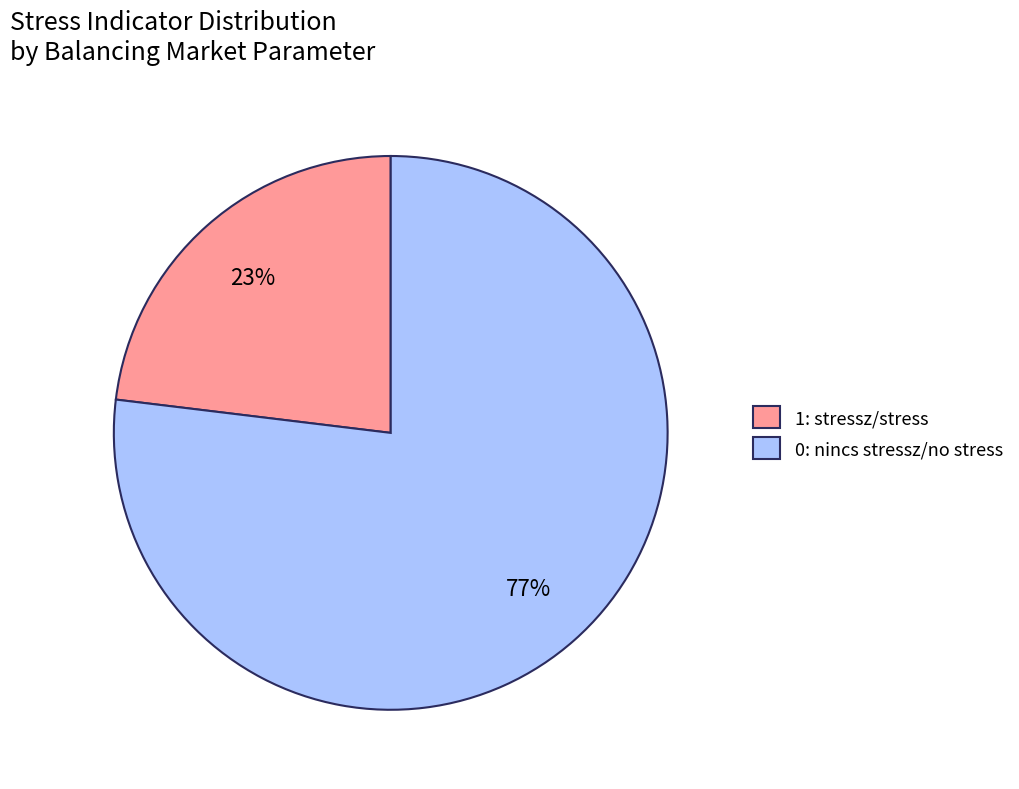

Is it true that 1: stressz/stress is 32% of the pie?

False